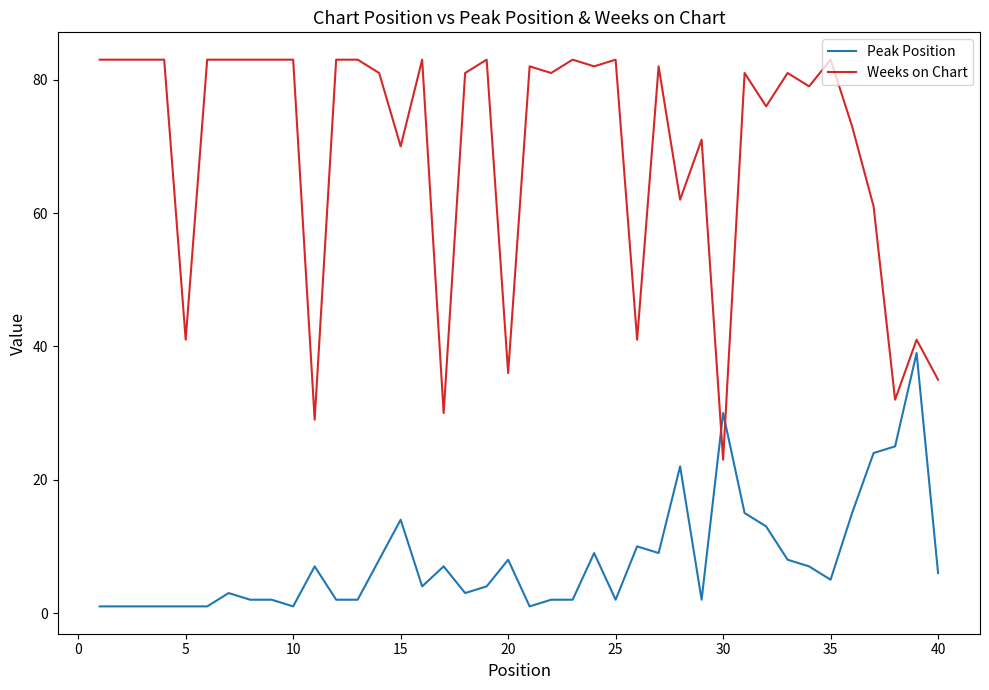

Rank the series by their maximum value, from lowest to highest.

Peak Position, Weeks on Chart